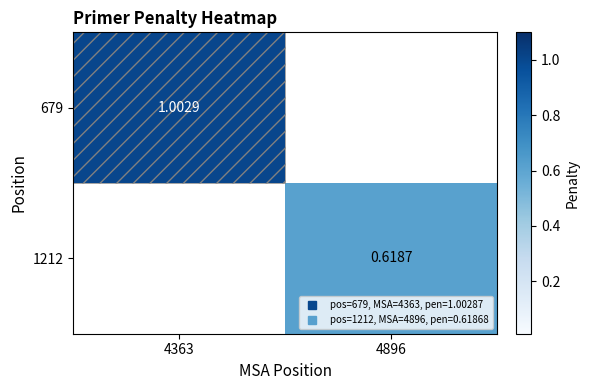

What is the maximum value for 679?

1.0